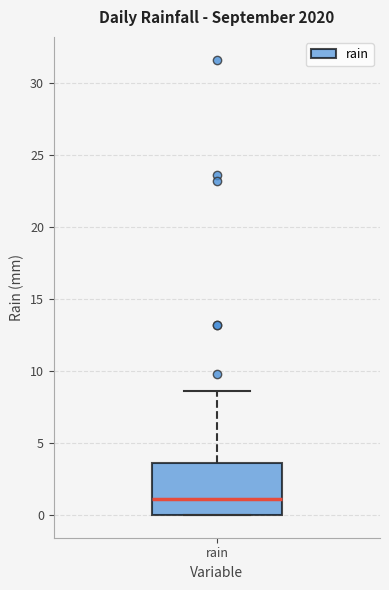

Where does the upper whisker of the box for rain end on the y-axis? The values are not printed on the chart, so give them approximately, as read against the axis.

8.5